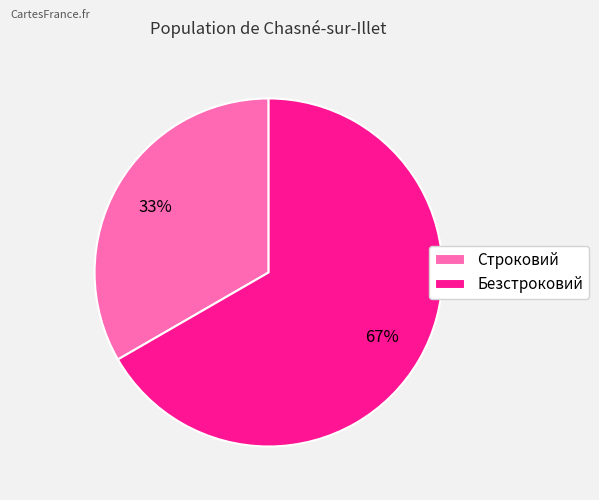

How many segments does this pie chart have?

2